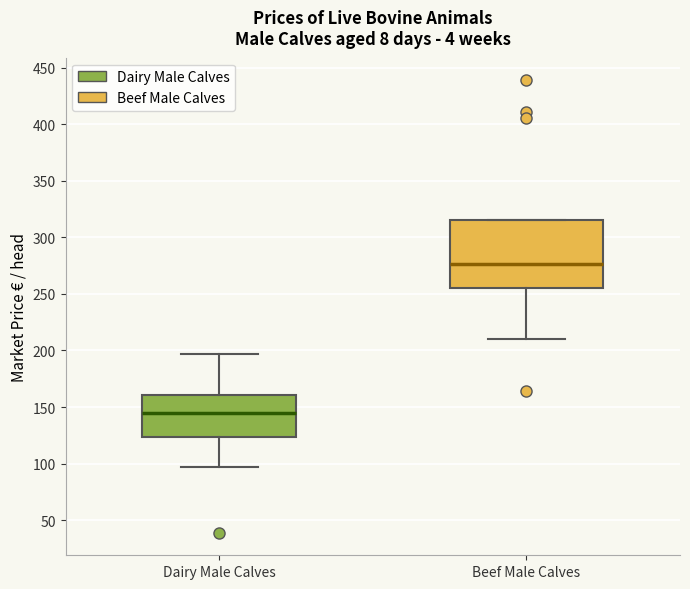

Where is the lower edge of the box for Beef Male Calves on the y-axis? The values are not printed on the chart, so give them approximately, as read against the axis.

255